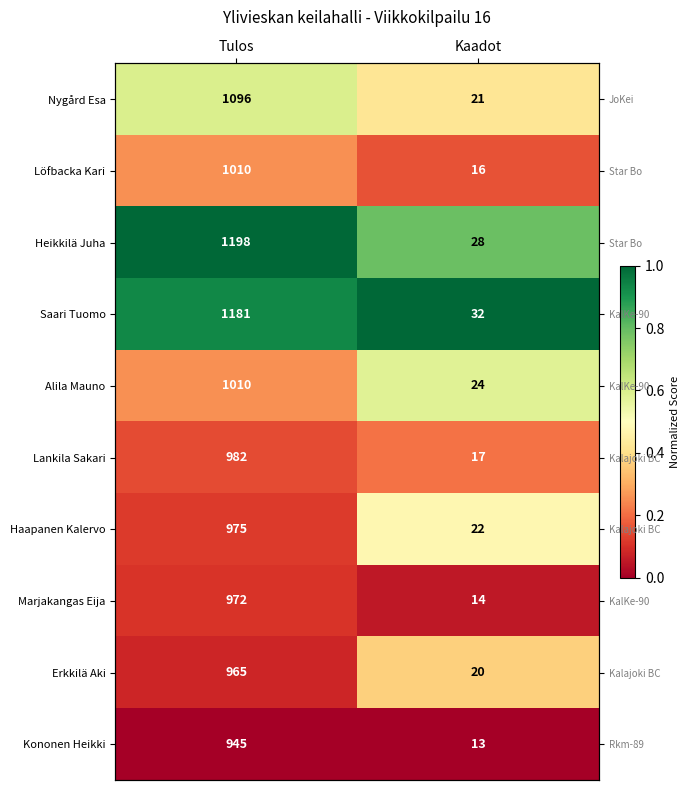

At which category does the chart reach its minimum across all series?

Tulos